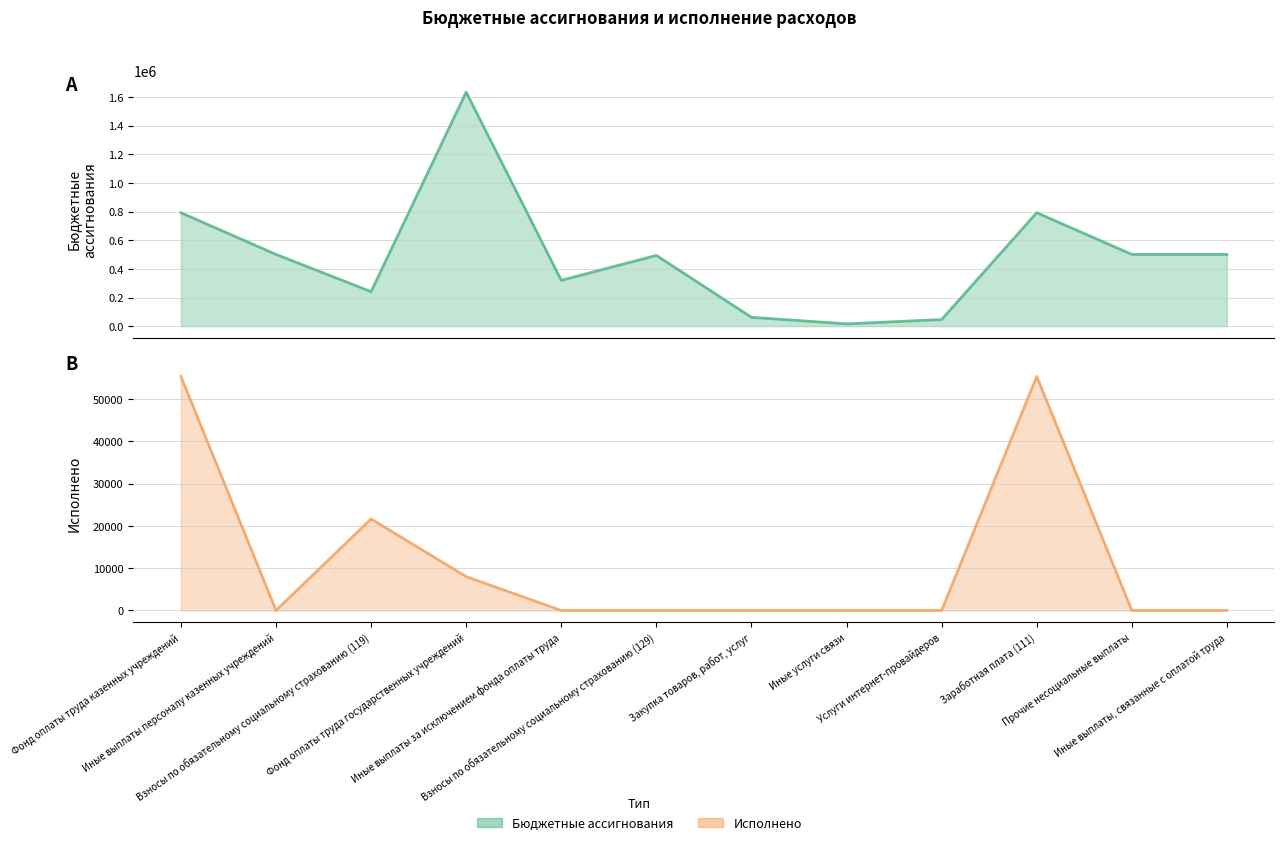

Between Взносы по обязательному социальному страхованию (129) and Фонд оплаты труда казенных учреждений, which is larger?

Фонд оплаты труда казенных учреждений